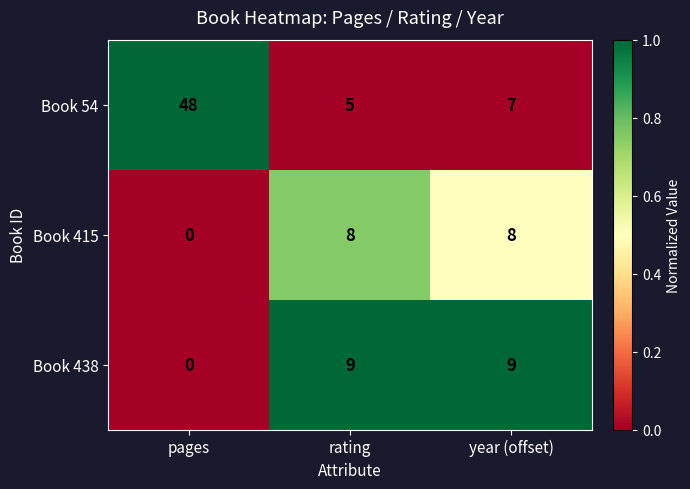

What value does the Book 438 series have at rating?

9